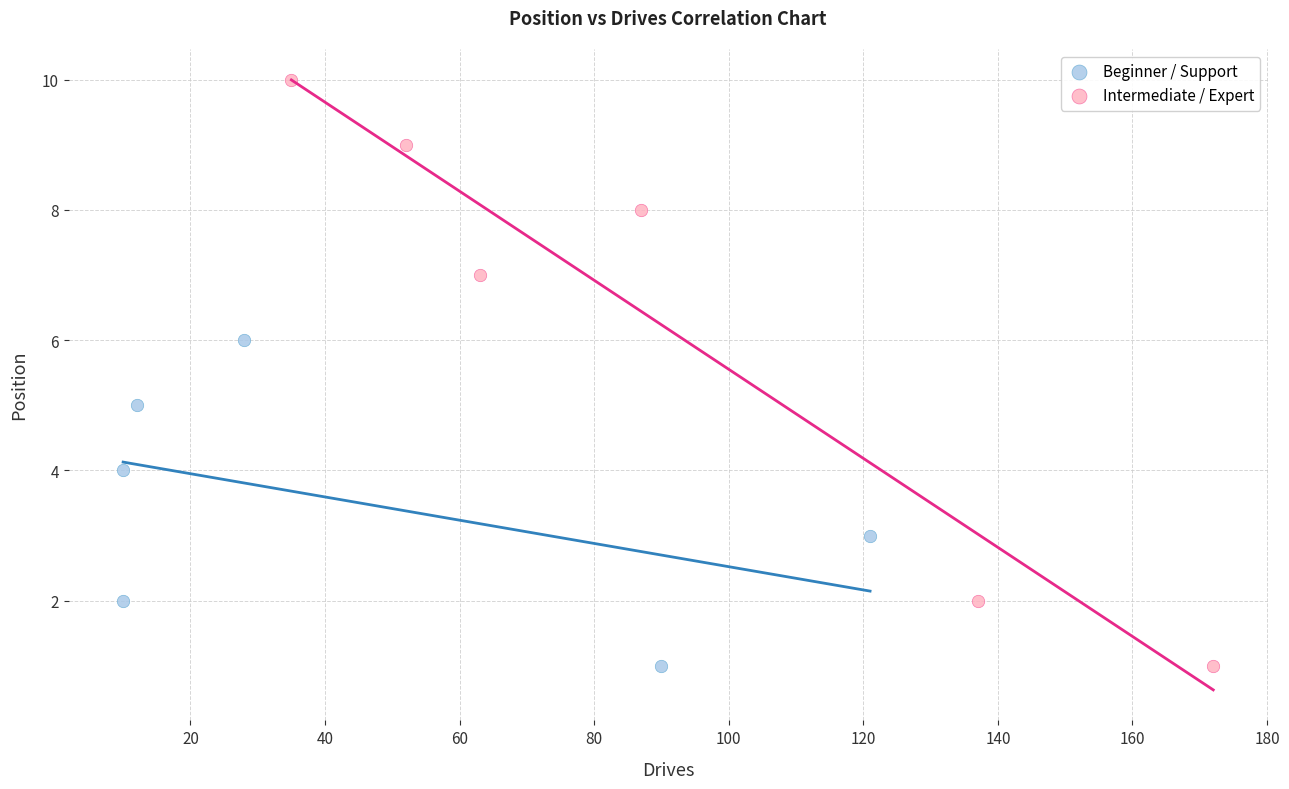

Which series has the widest spread of Y values?

Intermediate / Expert